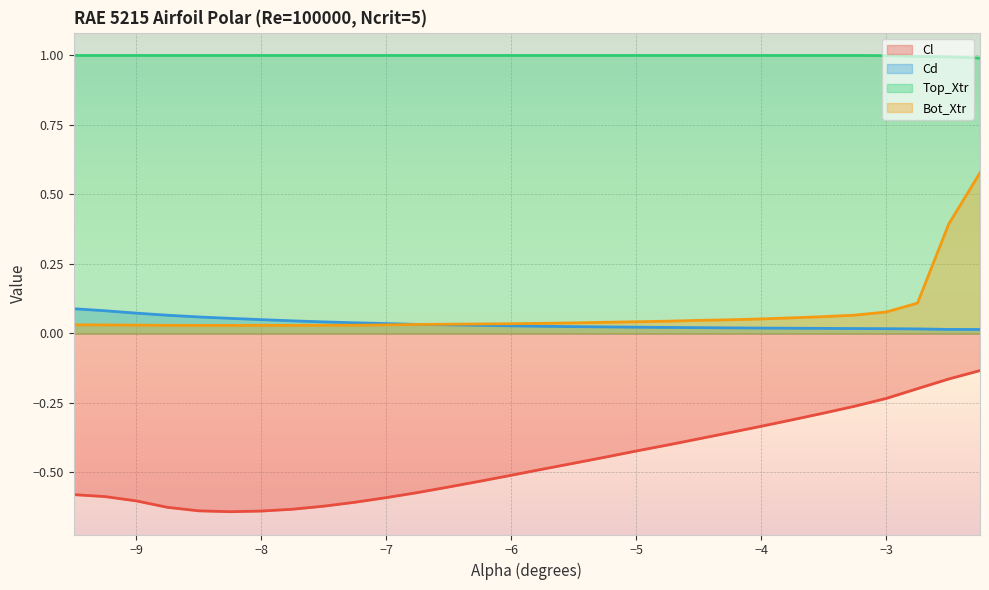

The value of Cl at −7 is -0.6. True or false?

True